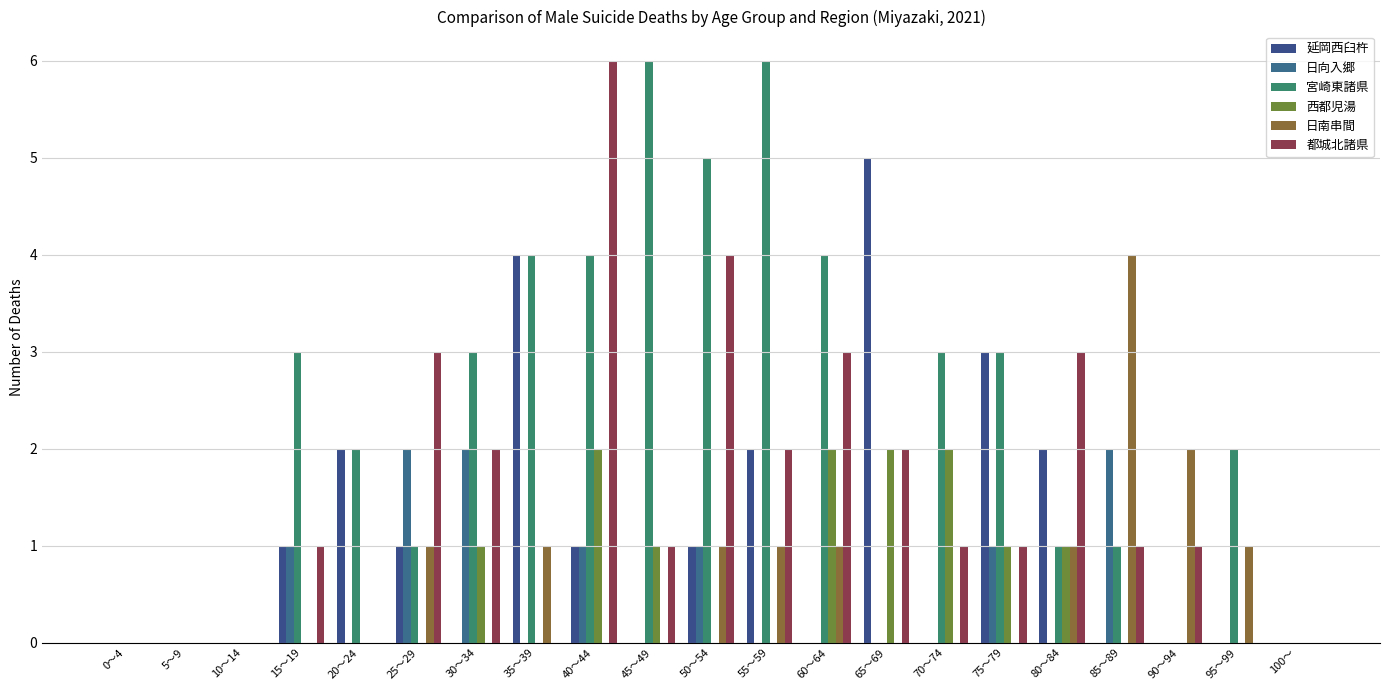

What position from the left is 55～59?

12